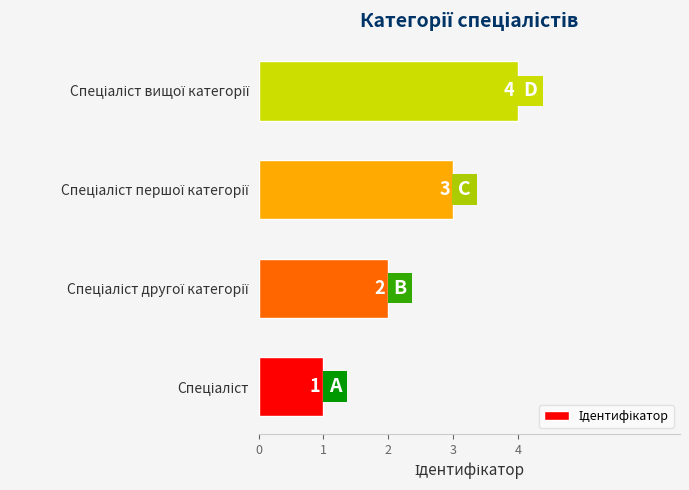

What is the minimum value shown in the chart?

1